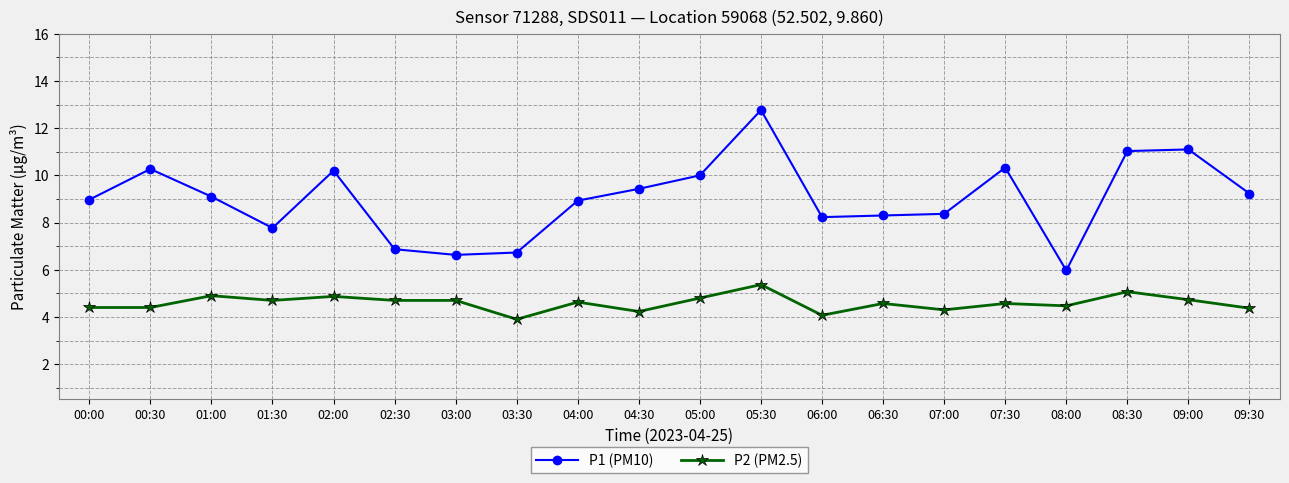

List the series in order of their peak value, highest first.

P1 (PM10), P2 (PM2.5)